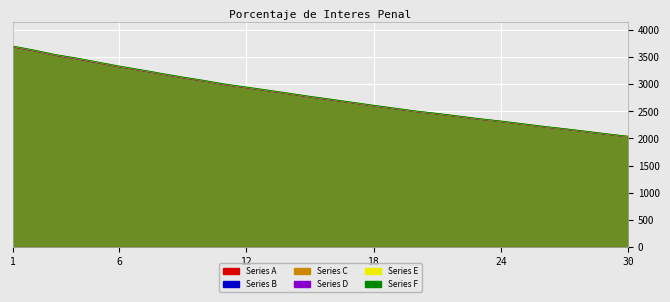

List the labels in order of Series E value, smallest first.

30, 29, 28, 27, 26, 25, 24, 23, 22, 21, 20, 19, 18, 17, 16, 15, 14, 13, 12, 11, 10, 9, 8, 7, 6, 5, 4, 3, 2, 1